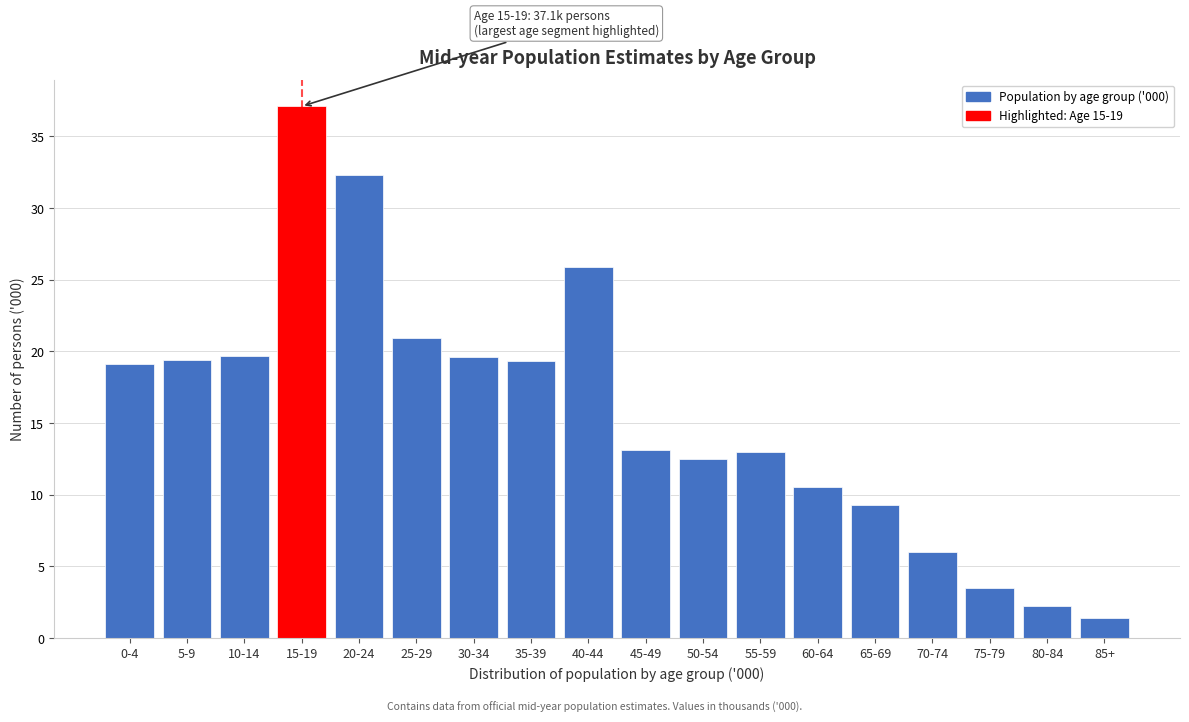

What is the approximate value at 80-84?

2.2